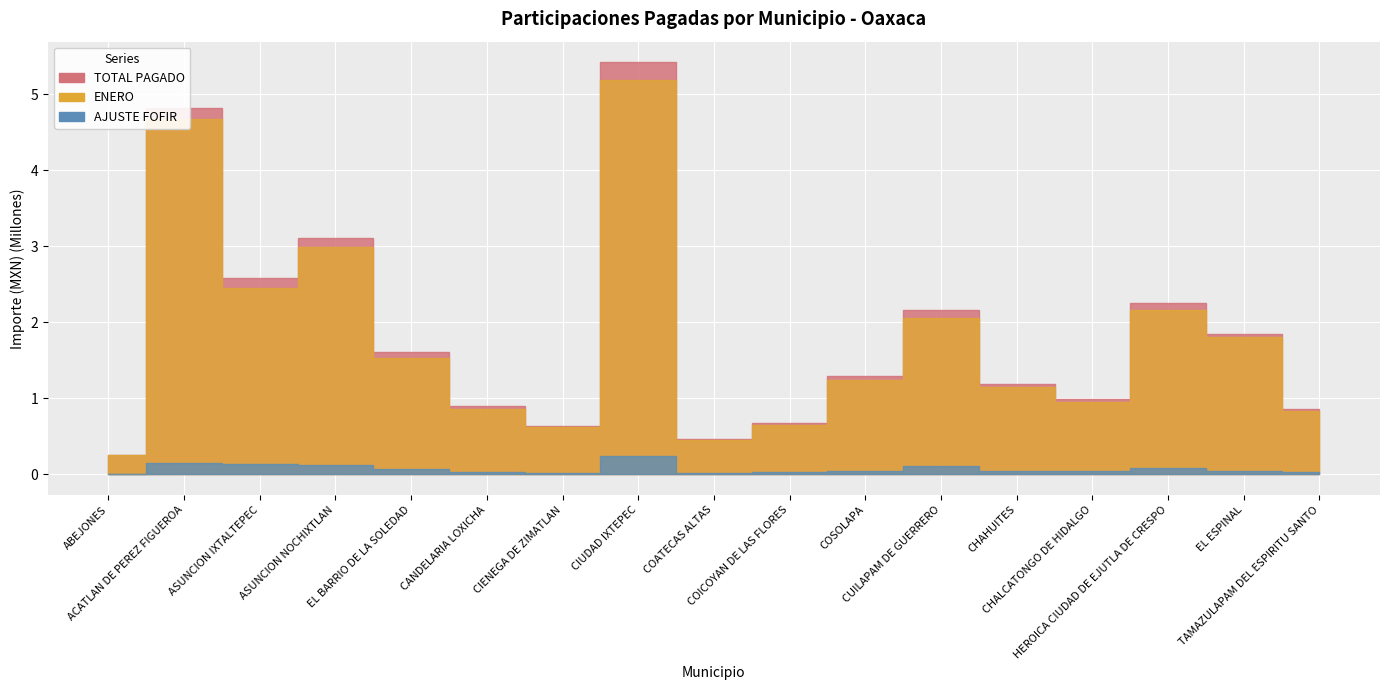

Which label corresponds to the smallest value in the chart?

ABEJONES